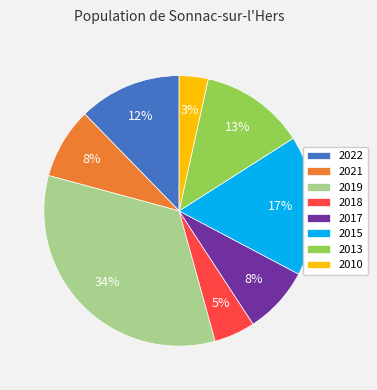

What is the smallest slice in the pie chart?

2010